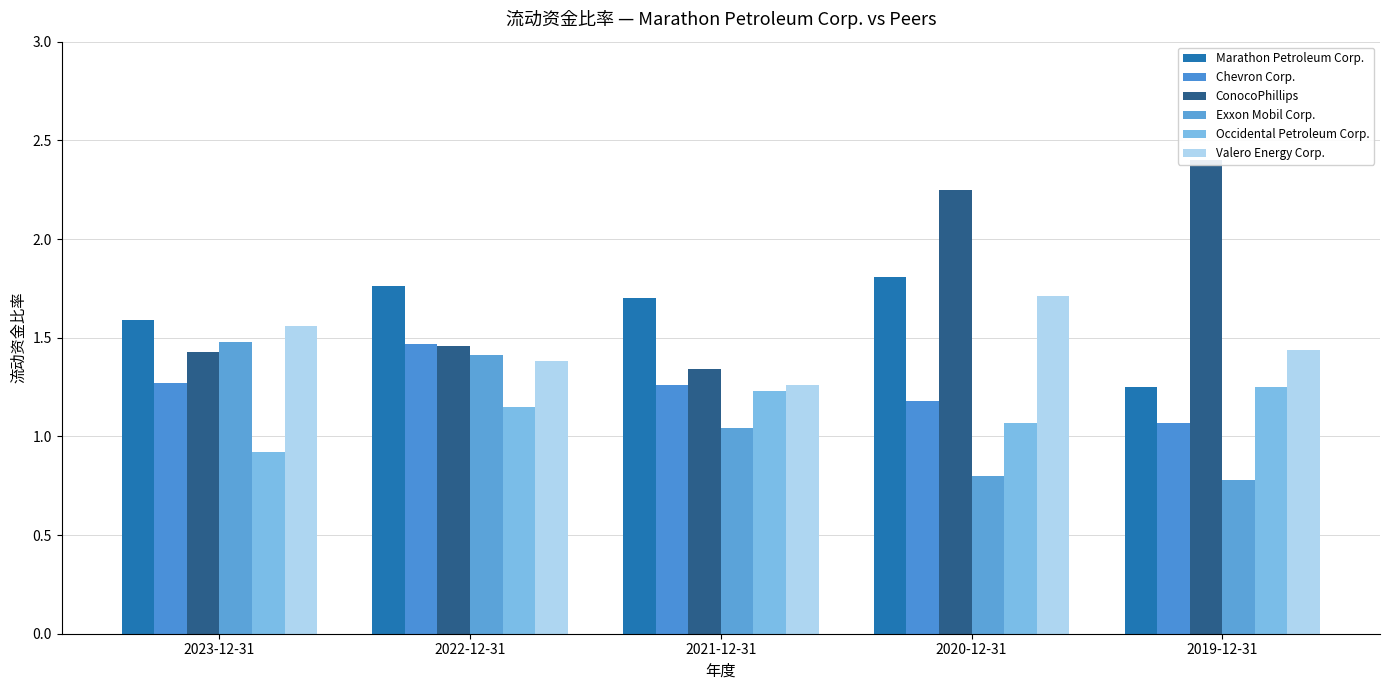

How many Chevron Corp. values are between 1 and 2?

5